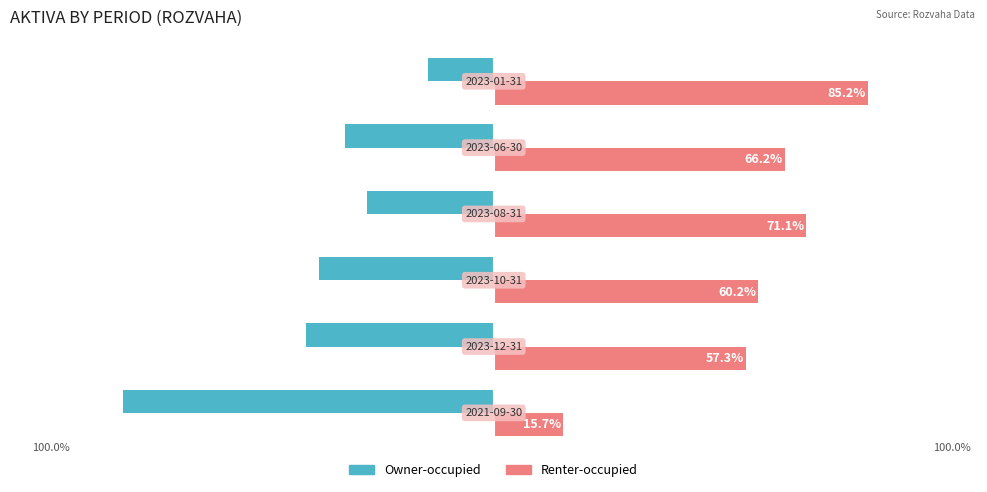

What is the lowest value of the Owner-occupied series?

-84.3